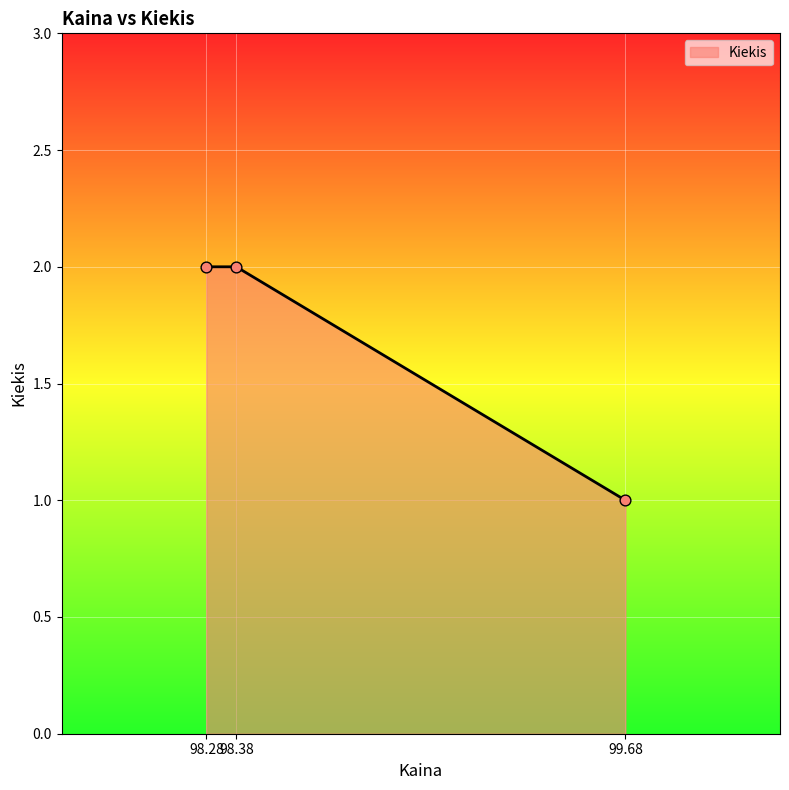

Between 98.28 and 99.68, which is larger?

98.28